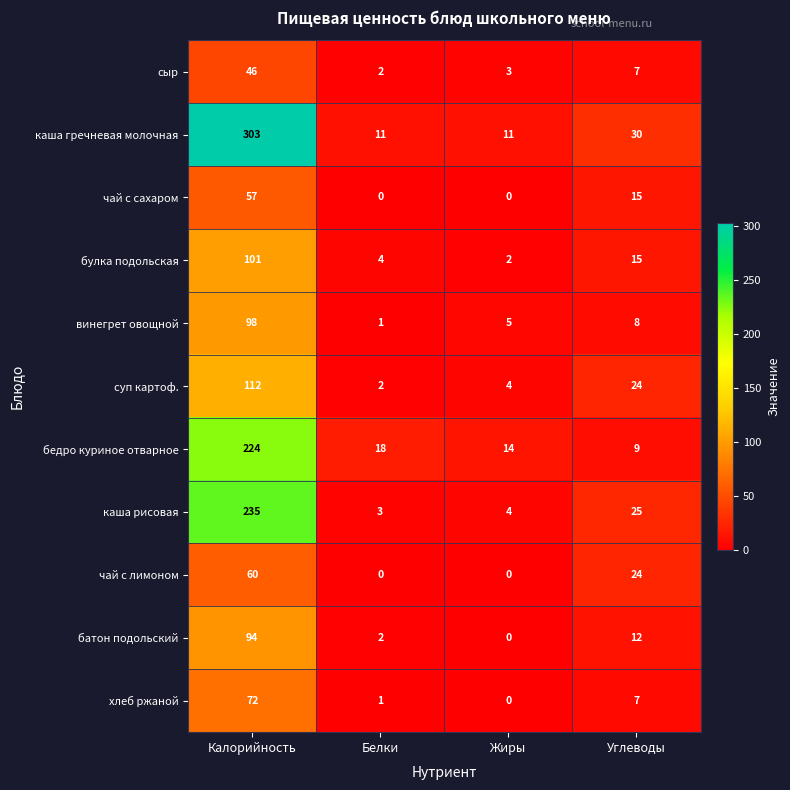

What is the spread (max minus min) of values at Белки?

18